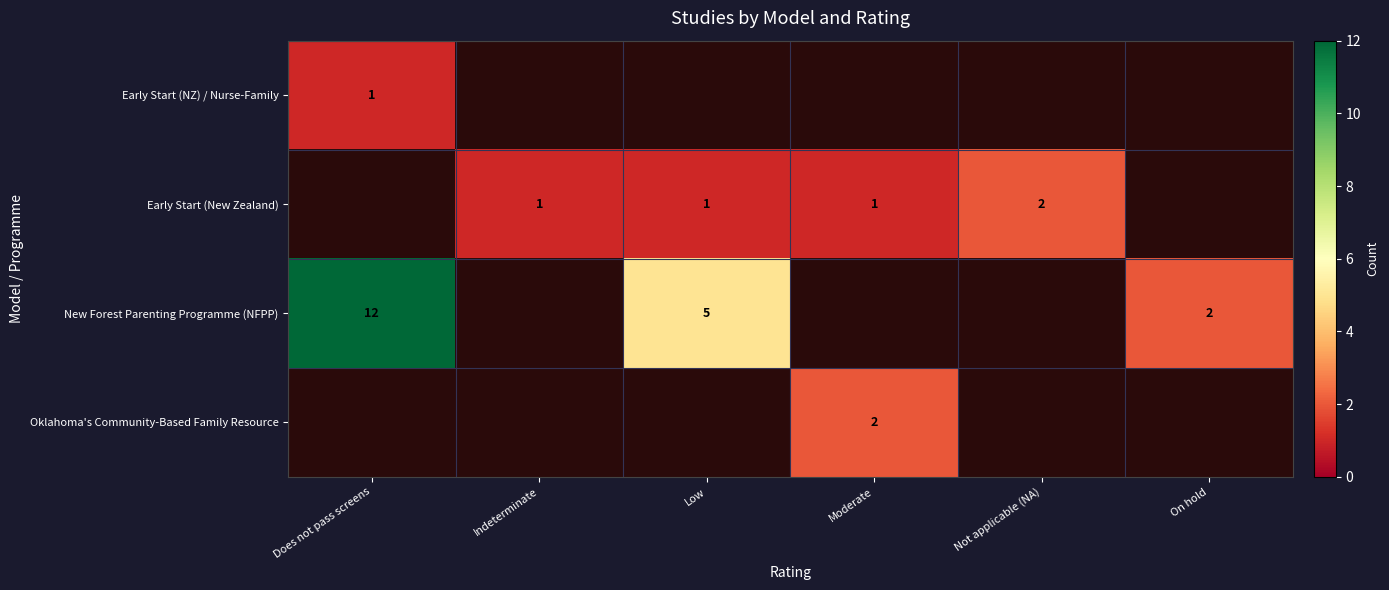

Which category has the highest value across all series?

Does not pass screens